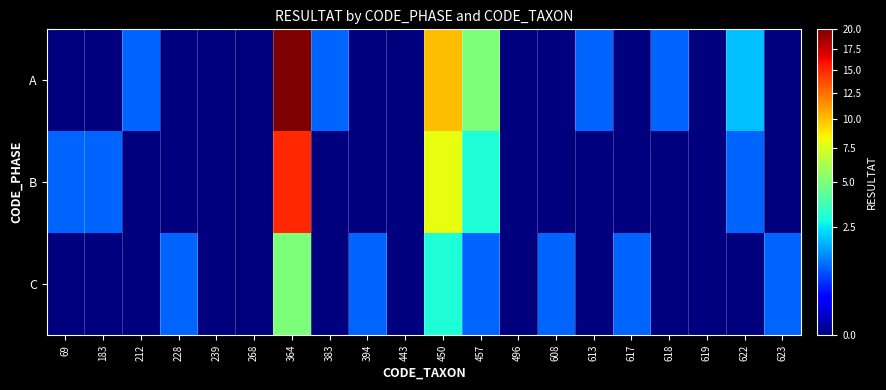

At which category does the chart reach its minimum across all series?

69